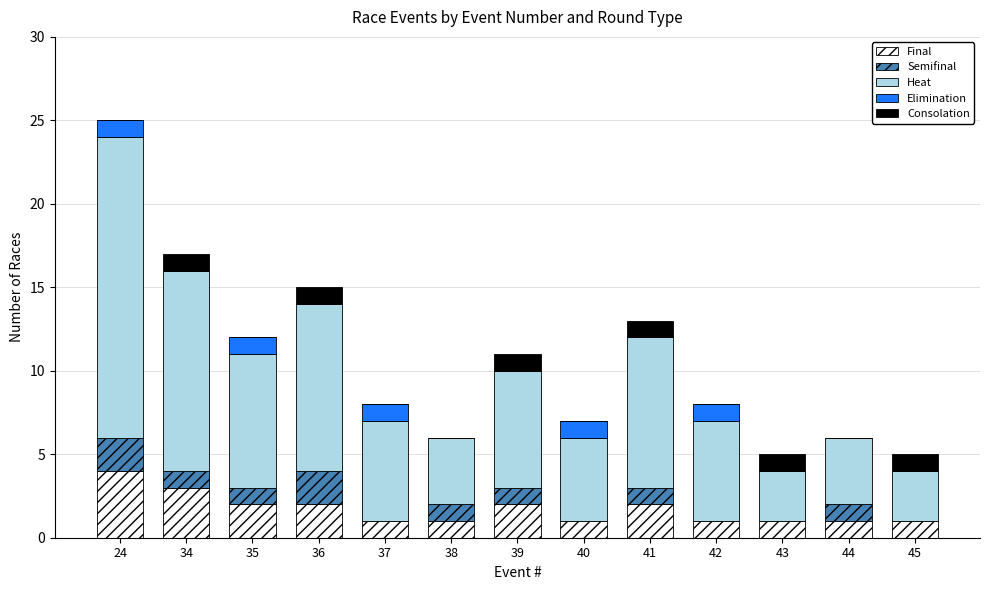

True or false: Final has a value of 1 at 40.

True